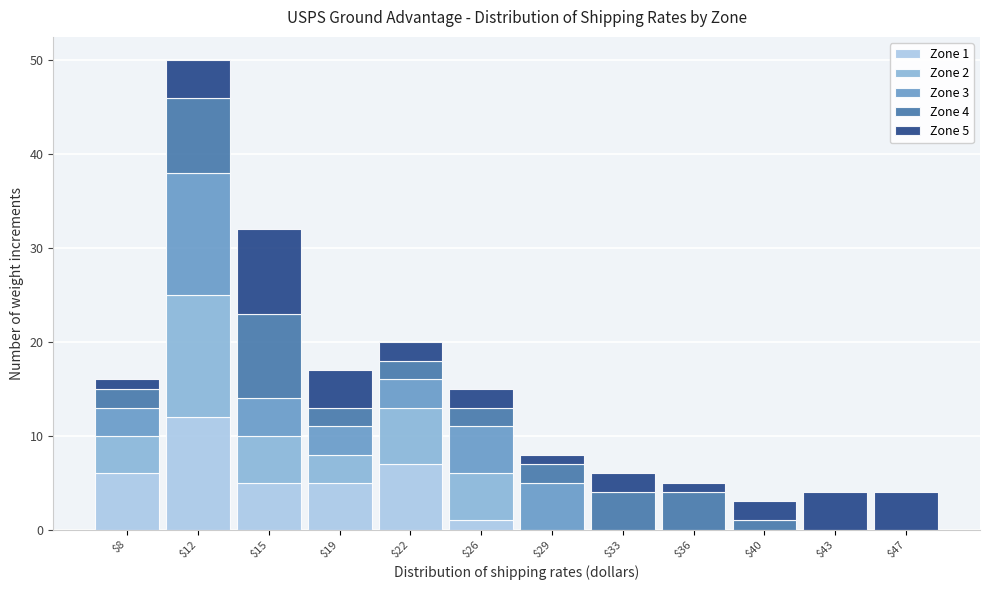

Is it true that Zone 1 equals 3 at $15?

False